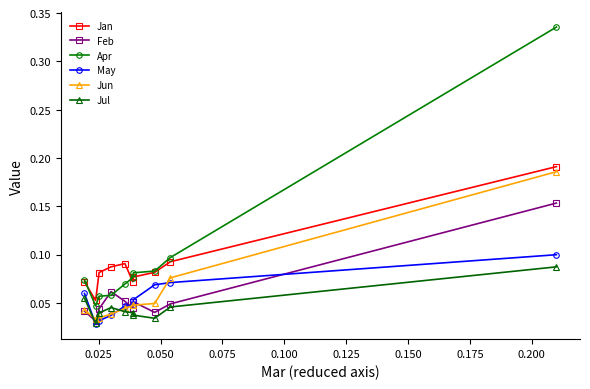

How many Jan values are between 0 and 1?

10